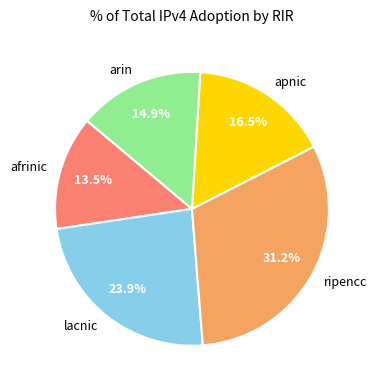

To the nearest percent, what portion does lacnic represent?

24%